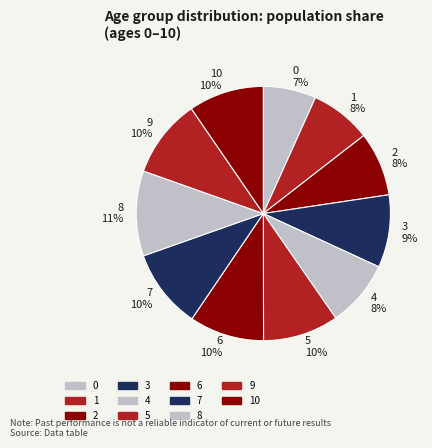

Count the number of slices in the pie.

11